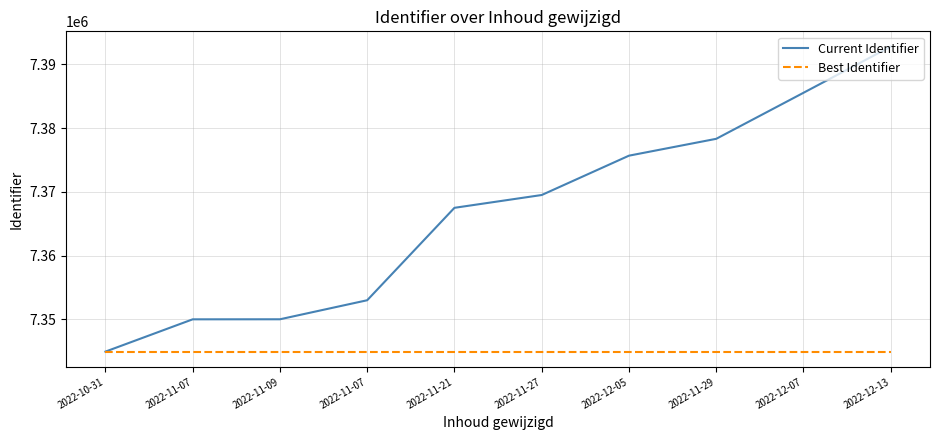

Reading left to right, list all the values displayed in this chart.

Current Identifier: 2022-10-31=7344944	2022-11-07=7350009	2022-11-09=7350016	2022-11-07=7353002	2022-11-21=7367497	2022-11-27=7369505	2022-12-05=7375675	2022-11-29=7378318	2022-12-07=7385537	2022-12-13=7392783
Best Identifier: 2022-10-31=7344944	2022-11-07=7344944	2022-11-09=7344944	2022-11-07=7344944	2022-11-21=7344944	2022-11-27=7344944	2022-12-05=7344944	2022-11-29=7344944	2022-12-07=7344944	2022-12-13=7344944